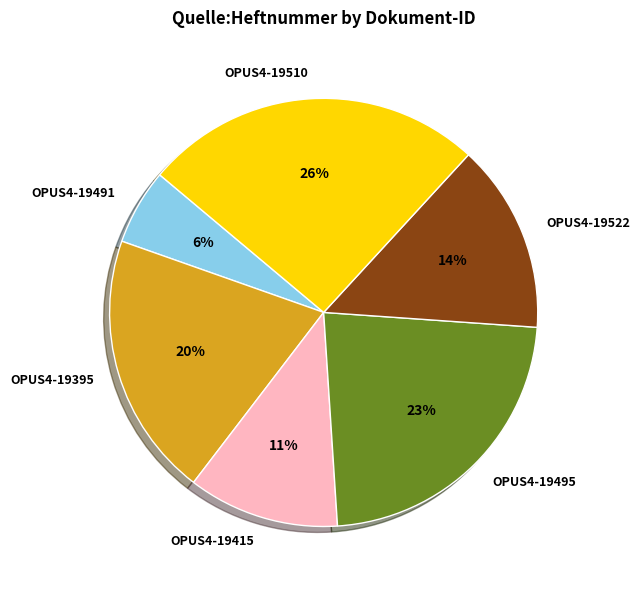

Is it true that OPUS4-19395 is 20% of the pie?

True